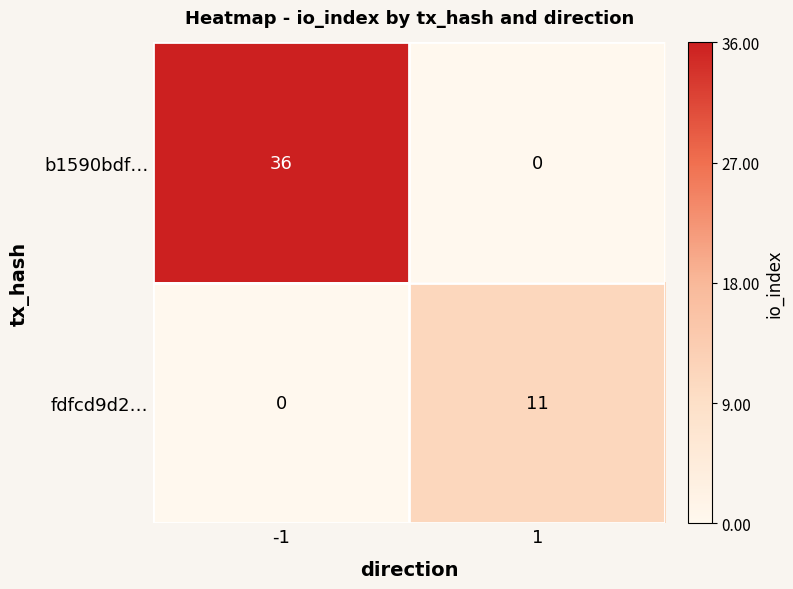

Rank the series at 1 from highest to lowest value.

fdfcd9d2…, b1590bdf…